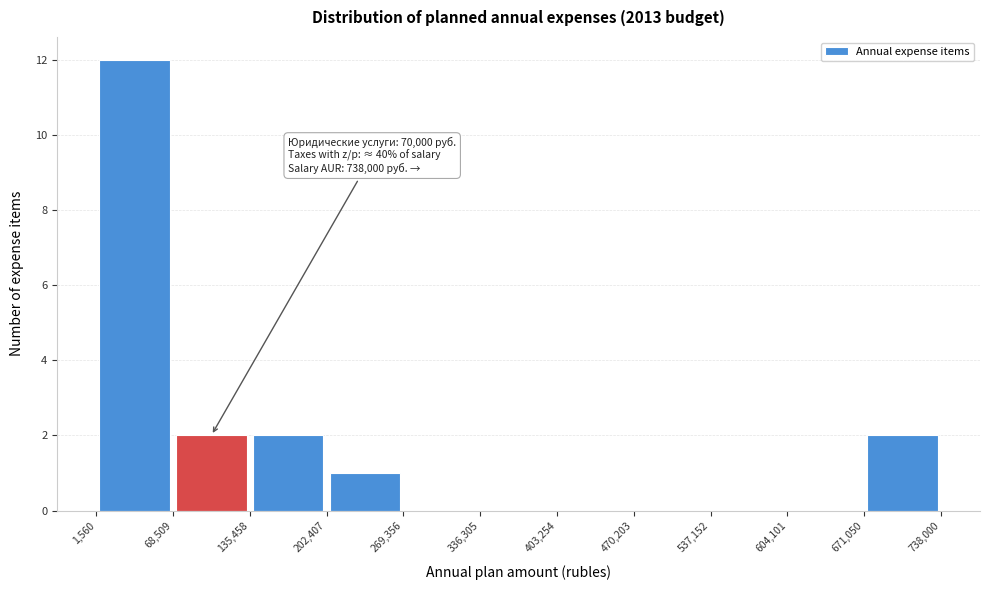

Over which range of the x-axis is the bar tallest?

1,560 to 68,509